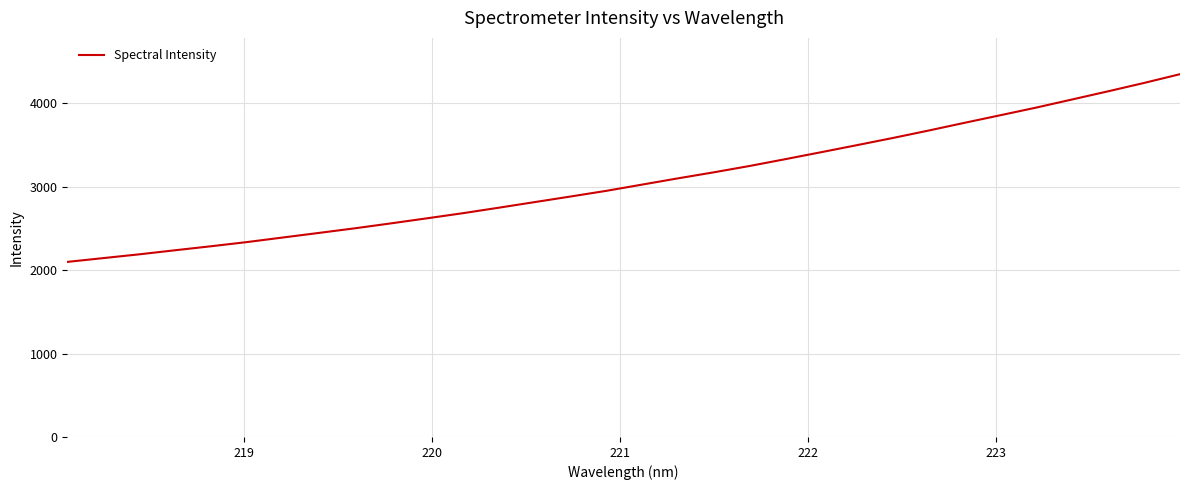

What is the sum of all values?

98263.0